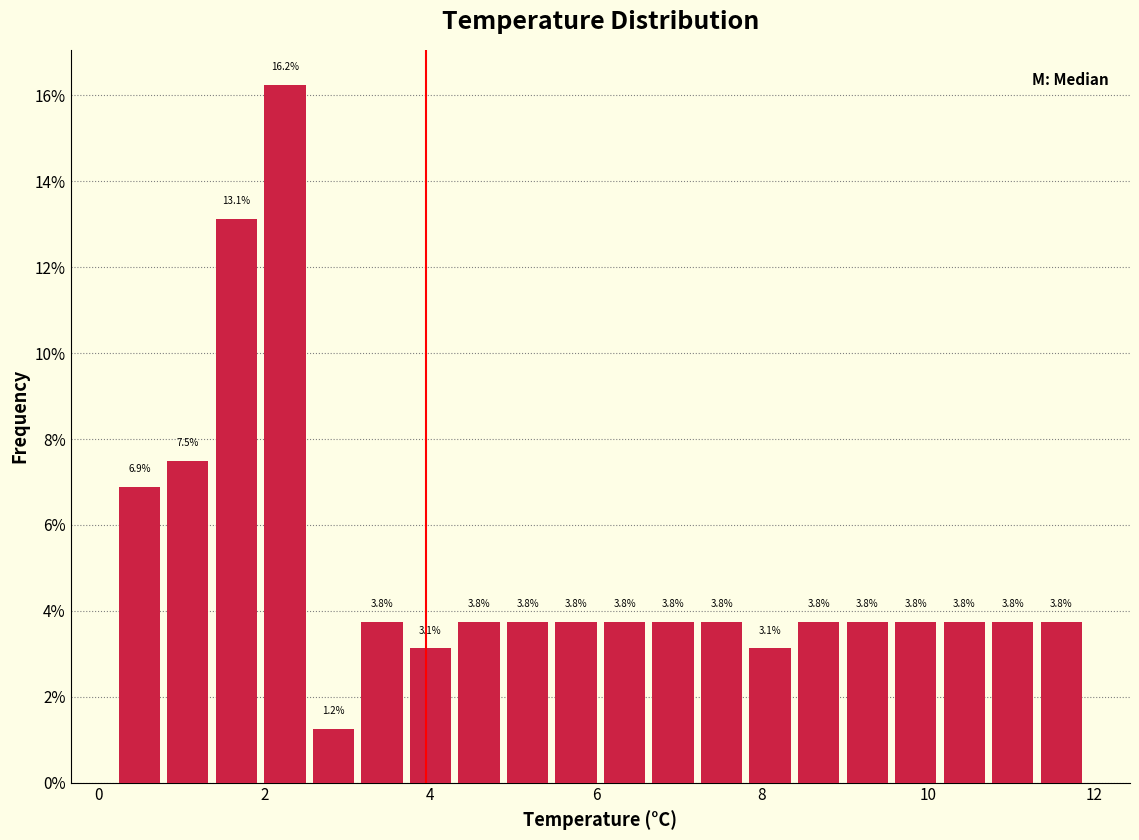

Around what value on the x-axis is the tallest bar? Give the approximate position of its centre, as read against the axis.

2.2